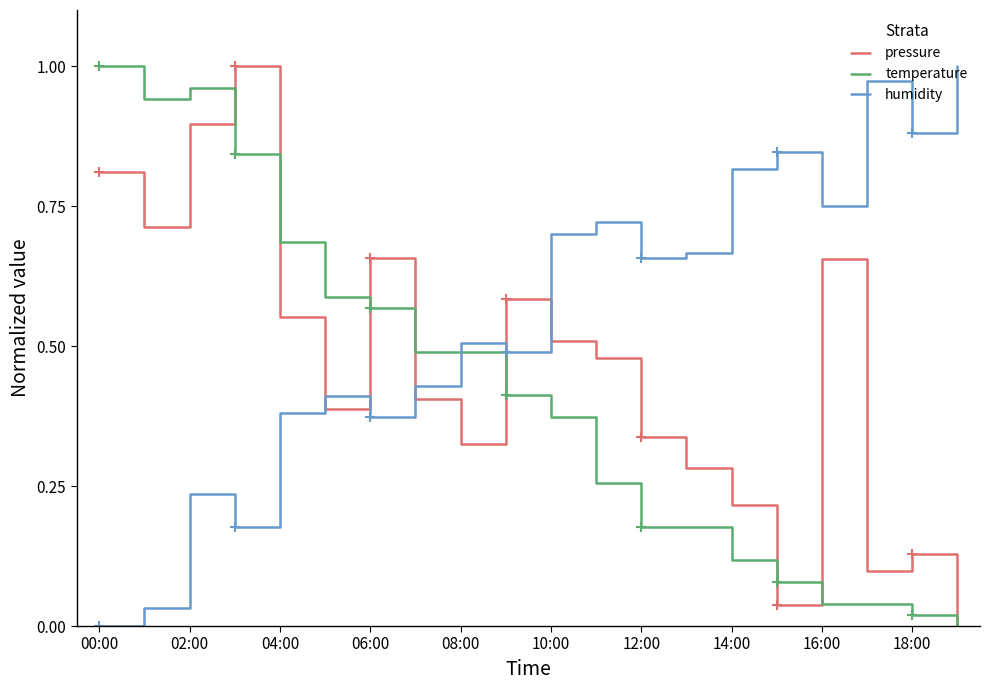

What is the difference between the second highest and minimum values in the temperature series?

1.0